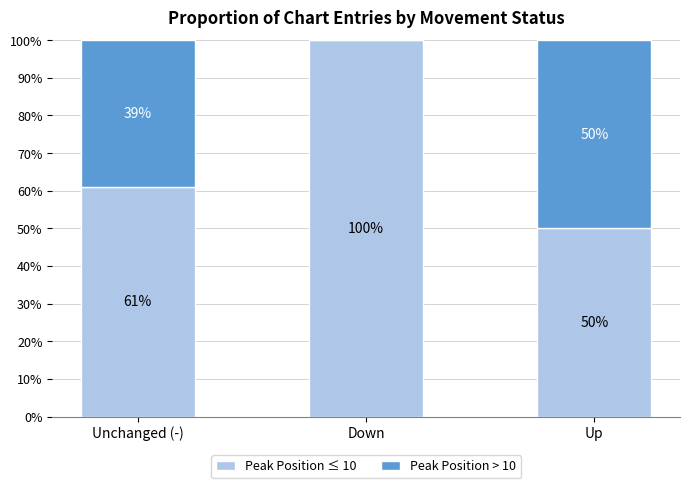

What is the sum of all Peak Position ≤ 10 values?

211